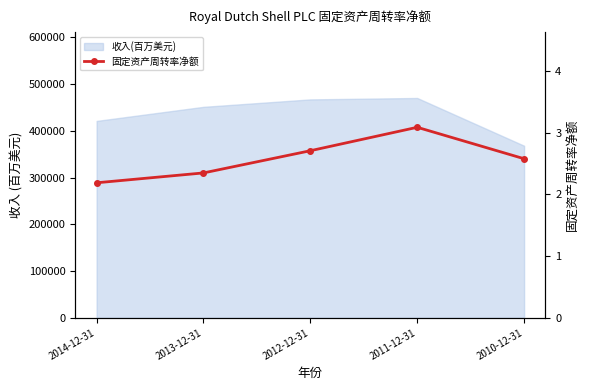

What is the average value?

2.6